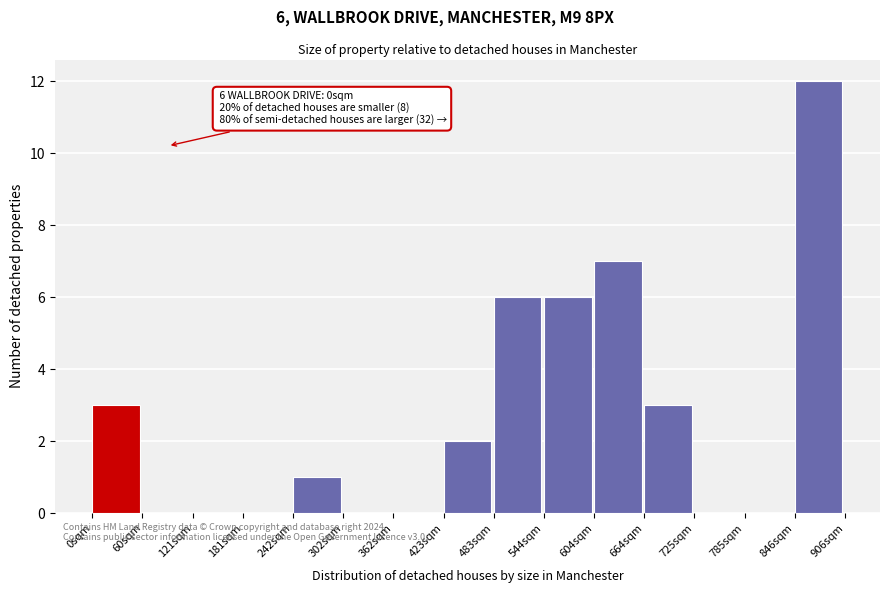

Over which range of the x-axis is the bar tallest?

850 to 910